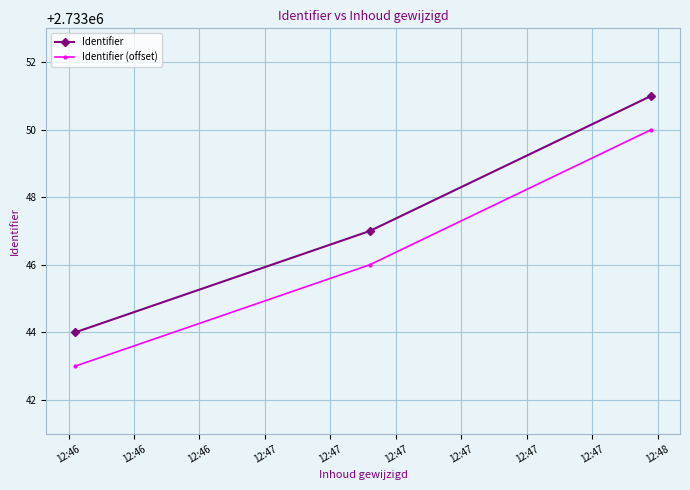

What are all the series names shown in the legend?

Identifier, Identifier (offset)